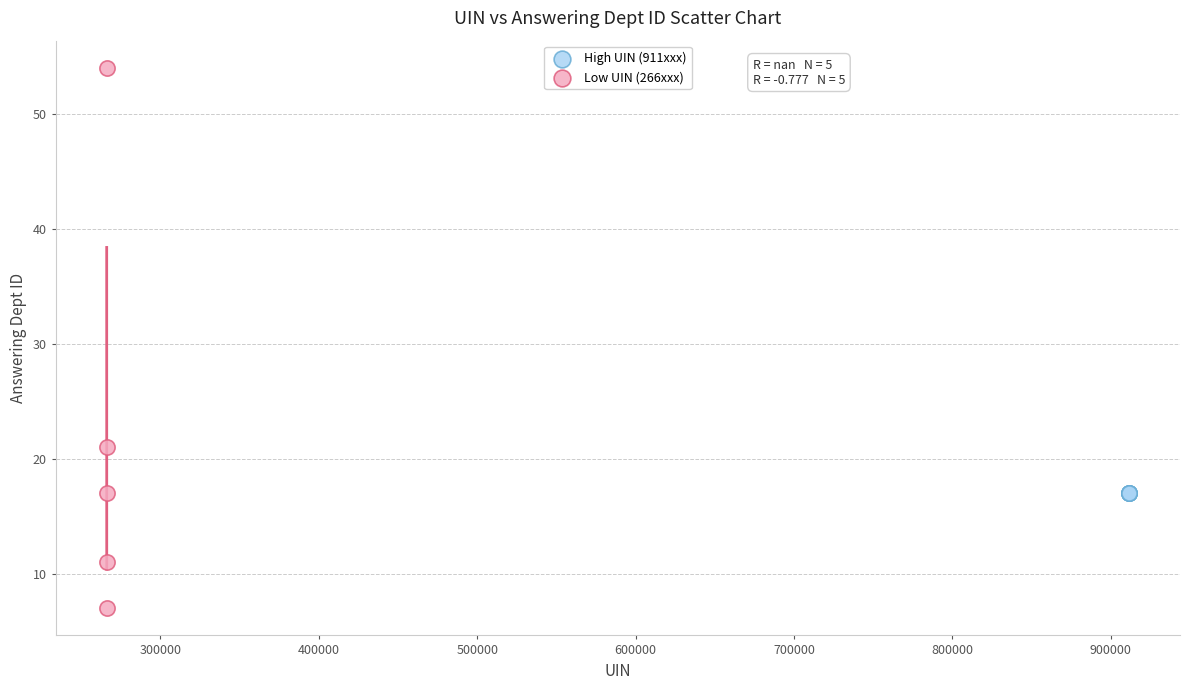

Which series reaches the maximum Y coordinate?

Low UIN (266xxx)